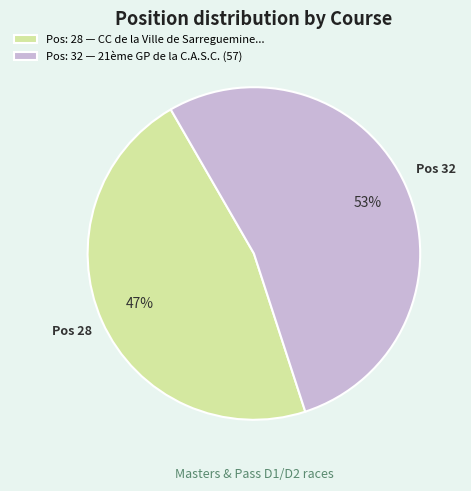

What is the majority slice?

Pos: 32 — 21ème GP de la C.A.S.C. (57)